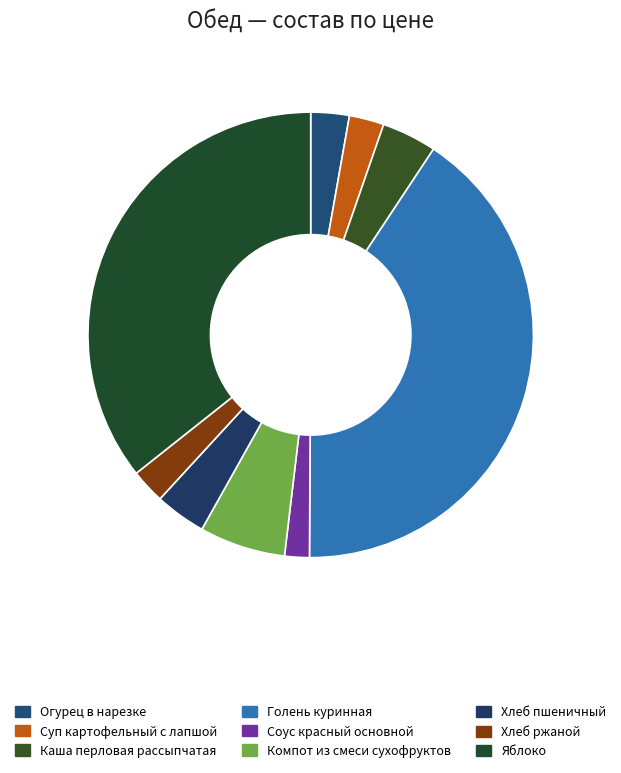

To the nearest percent, what is the average slice percentage?

11%